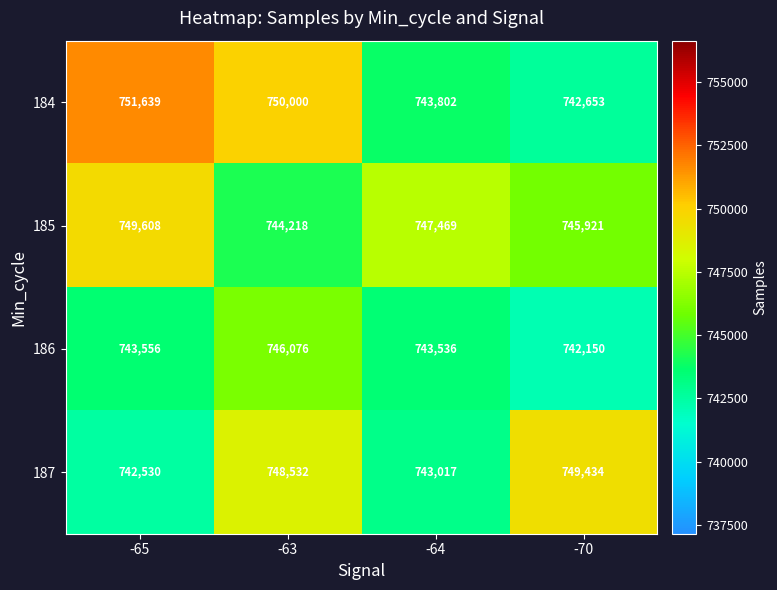

The 186 series shows 743536 at -64. True or false?

True